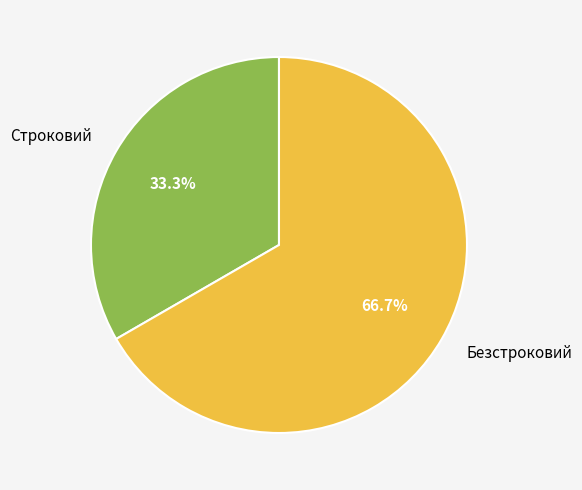

Which category accounts for the majority?

Безстроковий